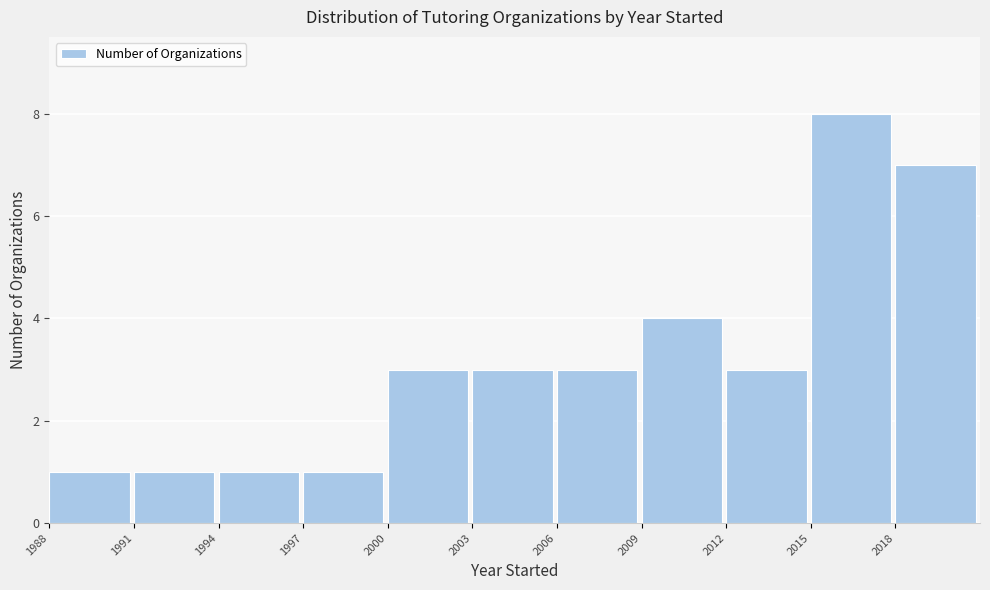

Reading left to right, list every bar in this chart as the range it spans on the x-axis followed by its height. The values are not printed on the chart, so give them approximately, as read against the axis.

1988 to 1991: 1
1991 to 1994: 1
1994 to 1997: 1
1997 to 2000: 1
2000 to 2003: 3
2003 to 2006: 3
2006 to 2009: 3
2009 to 2012: 4
2012 to 2015: 3
2015 to 2018: 8
2018 to 2021: 7